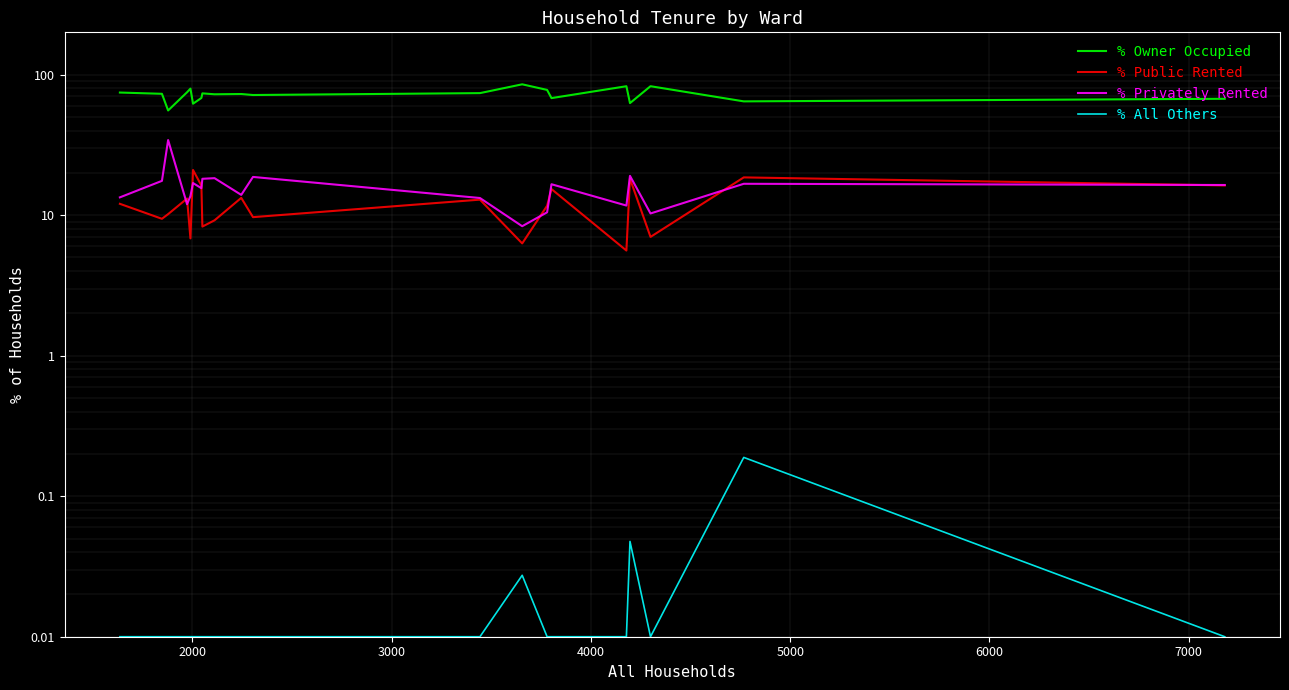

True or false: % Privately Rented has more than 0 points higher than both neighbors.

True